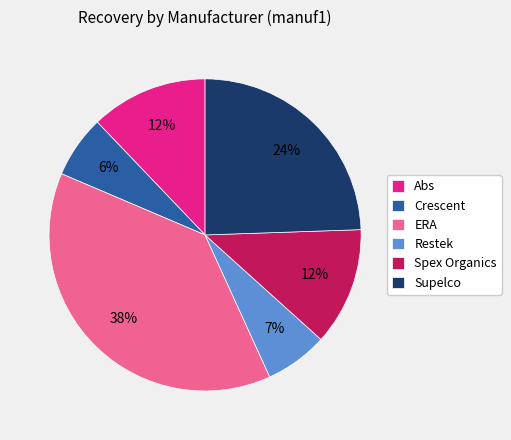

To the nearest percent, what is the difference between the ERA and Crescent slice percentages?

32%